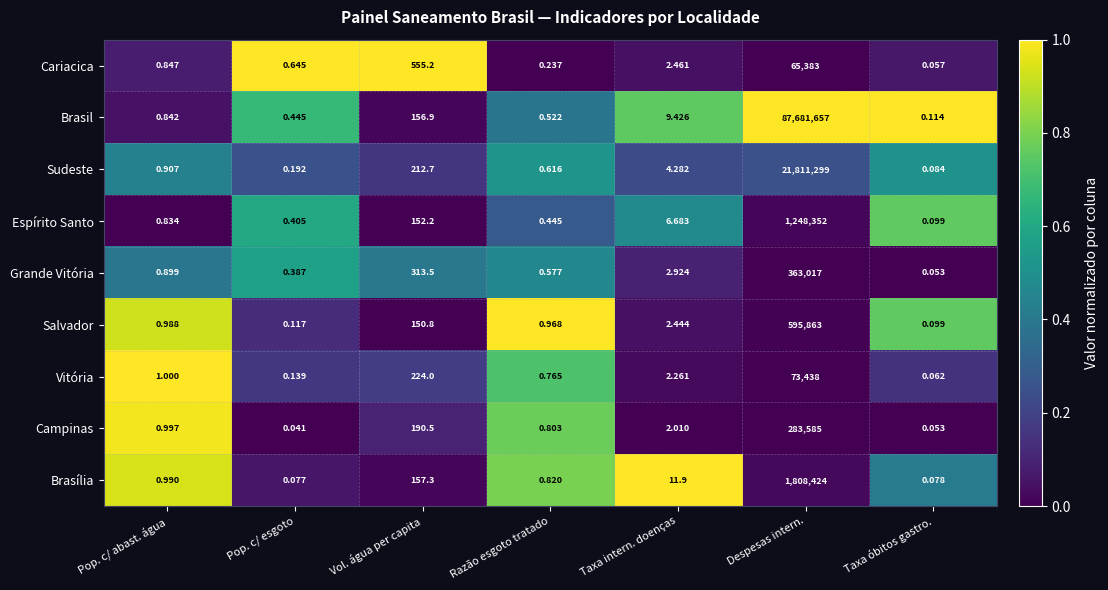

Rank the series at Taxa intern. doenças from lowest to highest value.

Campinas, Vitória, Salvador, Cariacica, Grande Vitória, Sudeste, Espírito Santo, Brasil, Brasília